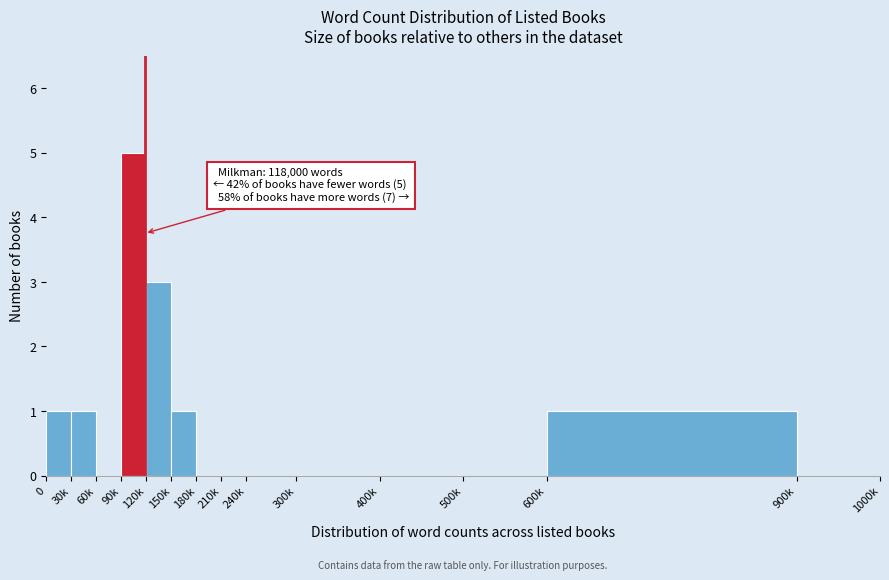

Reading right to left, extract all data points from this chart.

900k=0	600k=1	500k=0	400k=0	300k=0	240k=0	210k=0	180k=0	150k=1	120k=3	90k=5	60k=0	30k=1	0=1